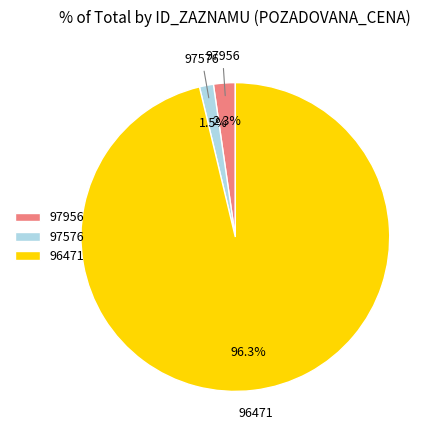

Which slice is the largest?

96471